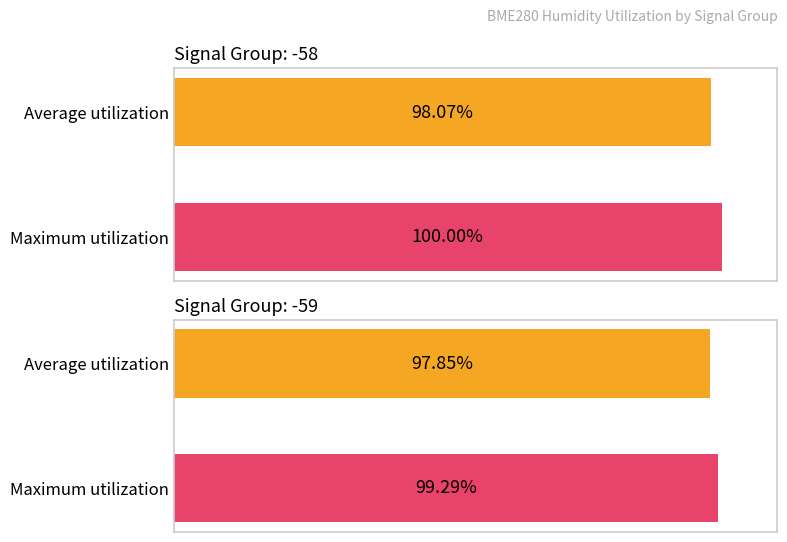

List the series in order of their overall mean, highest first.

Maximum utilization, Average utilization